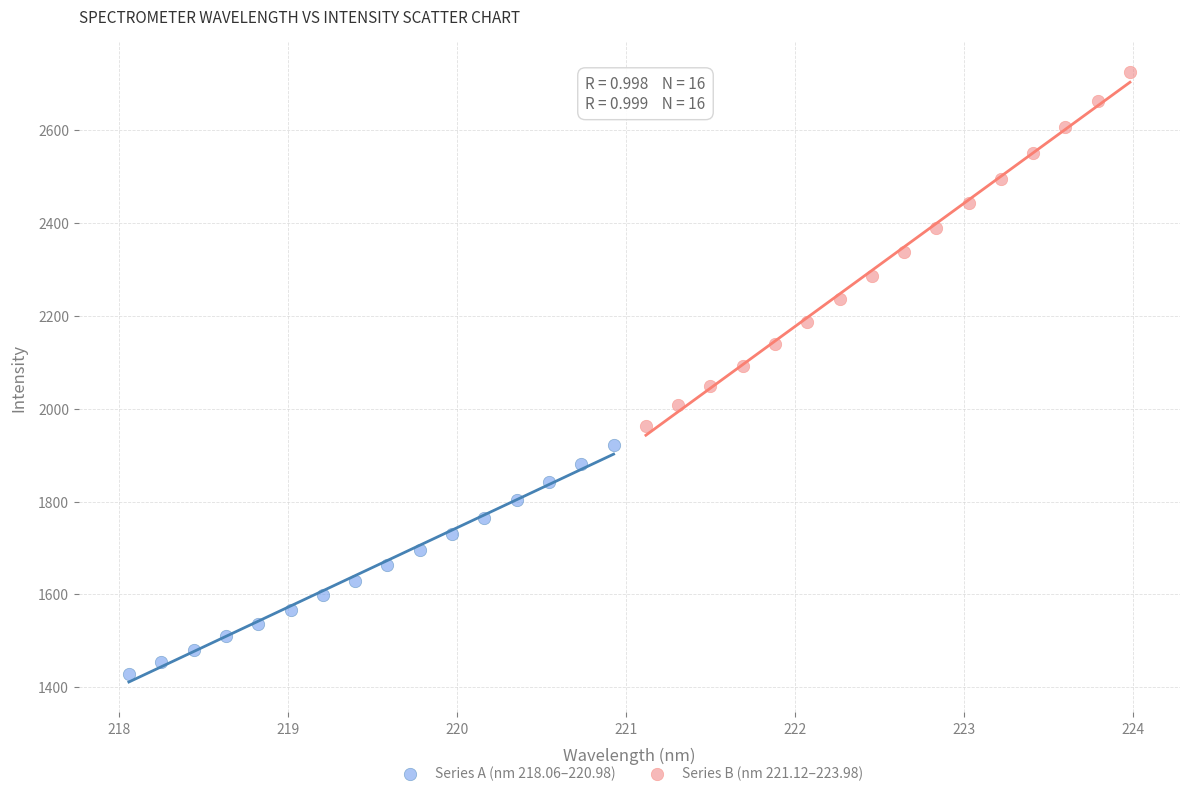

Which series has the largest Y range (max minus min)?

Series B (nm 221.12–223.98)